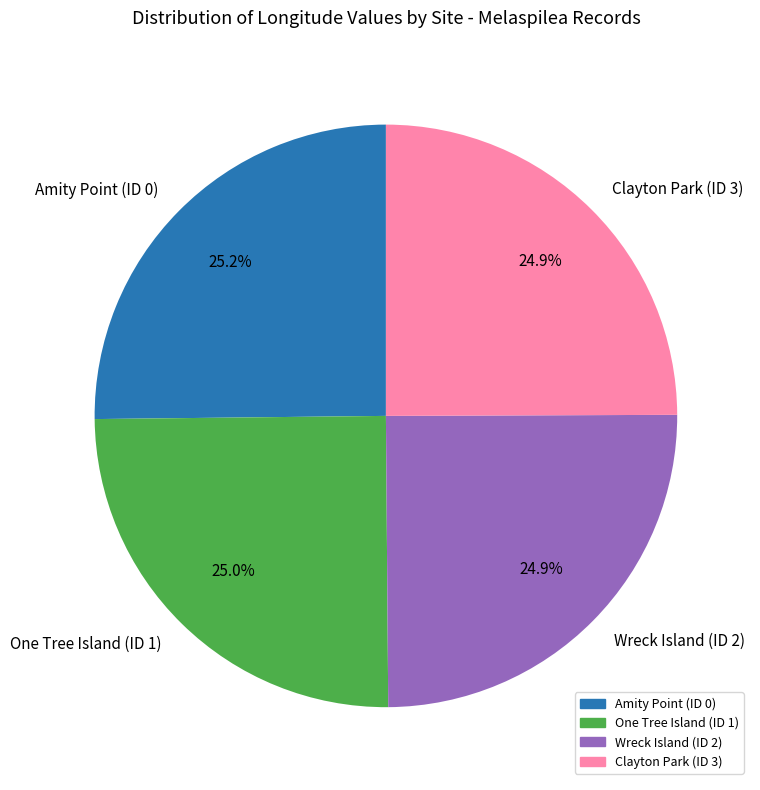

Does Clayton Park (ID 3) represent more than half of the total?

No